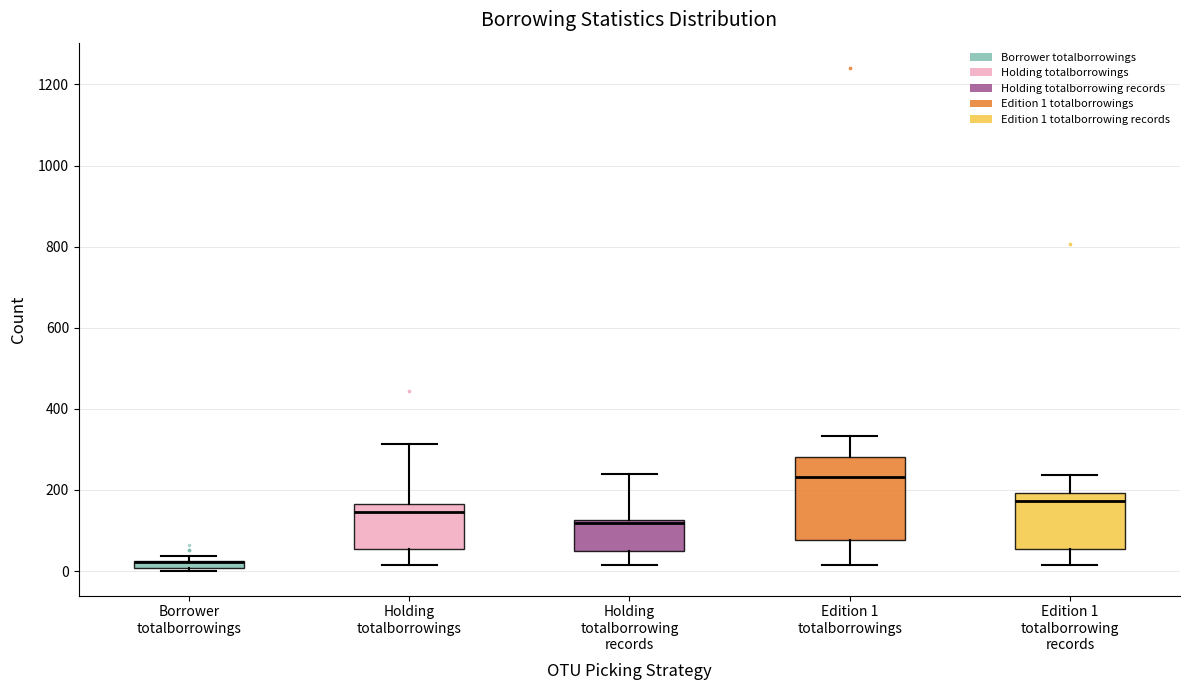

Which box is the tallest, from its lower edge to its upper edge?

Edition 1 totalborrowings